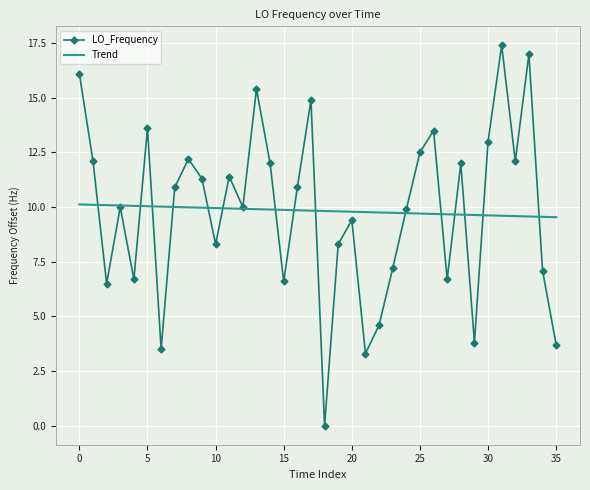

What is the maximum value shown in the chart?

17.4